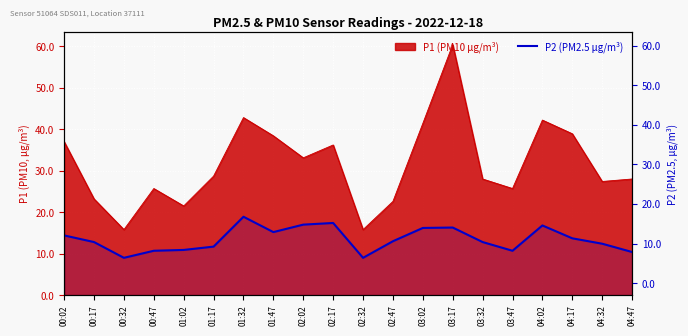

At which label does the data first exceed 13?

00:02